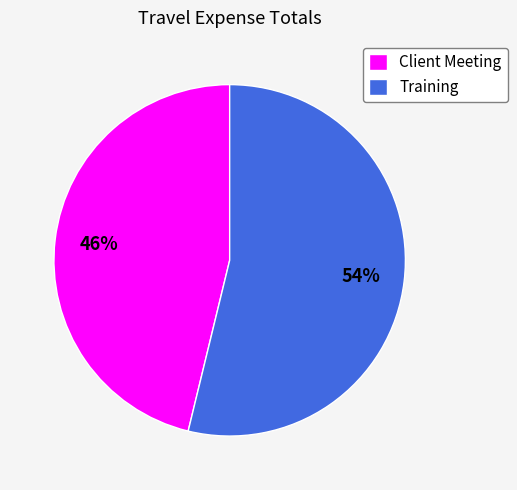

Approximately how many times larger is the value at Client Meeting compared to Training?

0.9